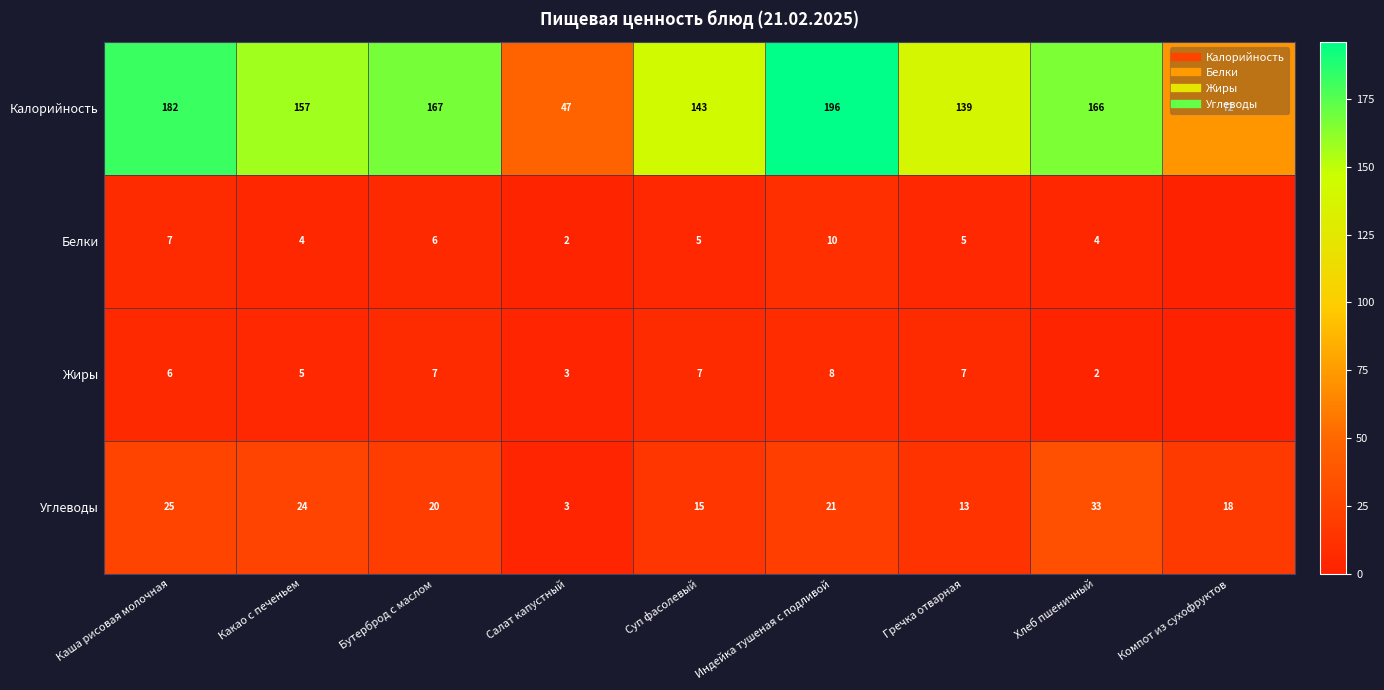

Where is Калорийность nearest to the value 121?

Гречка отварная